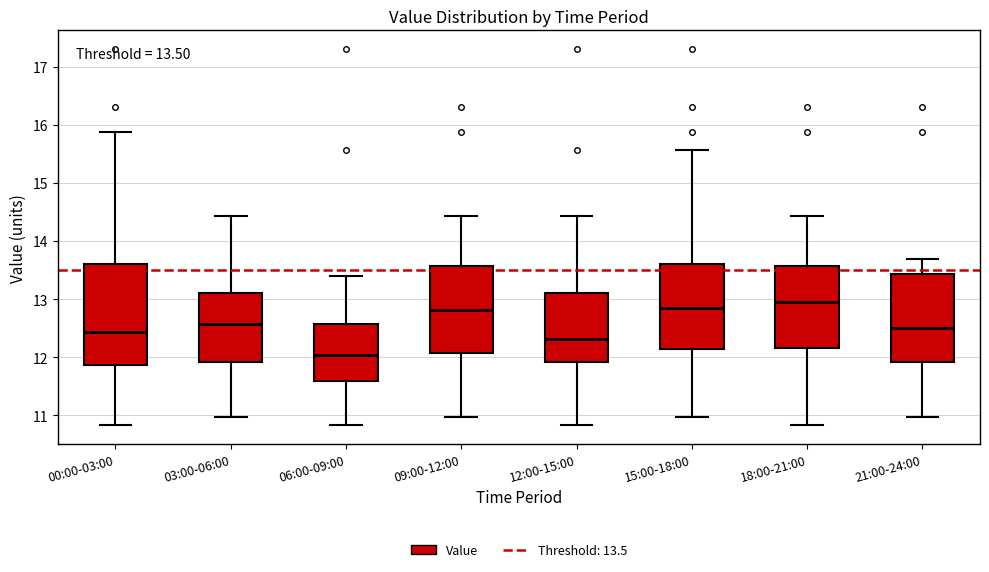

Comparing the boxes themselves (not the whiskers), which one is the tallest?

00:00-03:00